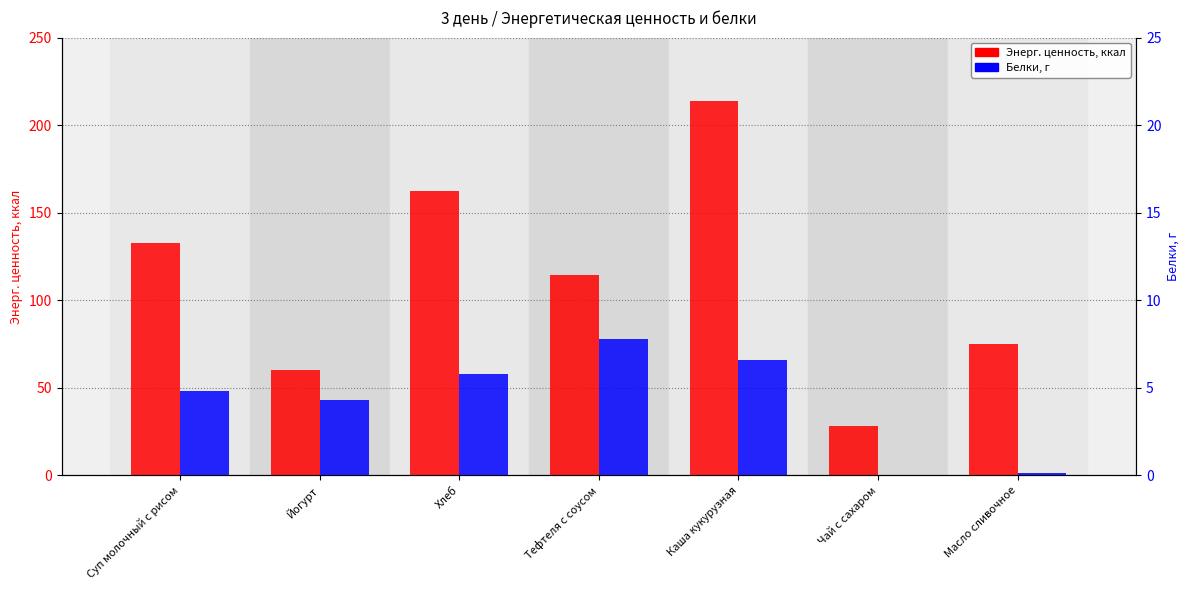

Which series has the largest total across all categories?

Энерг. ценность, ккал